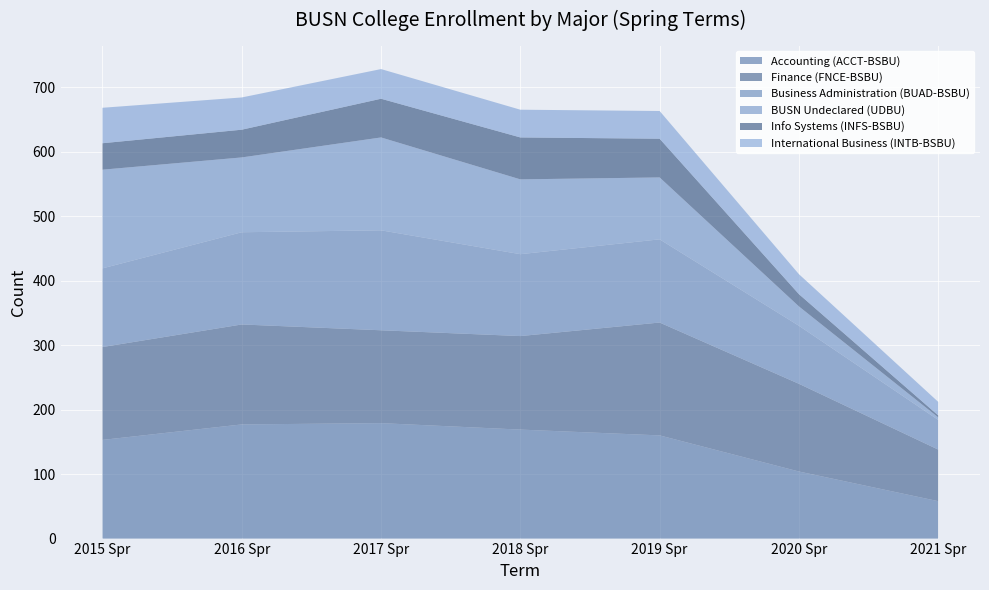

Reading right to left, what are all the values shown in this chart?

Accounting (ACCT-BSBU): 2021 Spr=58	2020 Spr=104	2019 Spr=160	2018 Spr=169	2017 Spr=179	2016 Spr=177	2015 Spr=153
Finance (FNCE-BSBU): 2021 Spr=80	2020 Spr=136	2019 Spr=175	2018 Spr=145	2017 Spr=144	2016 Spr=155	2015 Spr=144
Business Administration (BUAD-BSBU): 2021 Spr=46	2020 Spr=90	2019 Spr=129	2018 Spr=127	2017 Spr=155	2016 Spr=143	2015 Spr=122
BUSN Undeclared (UDBU): 2021 Spr=4	2020 Spr=30	2019 Spr=96	2018 Spr=116	2017 Spr=144	2016 Spr=116	2015 Spr=153
Info Systems (INFS-BSBU): 2021 Spr=3	2020 Spr=19	2019 Spr=60	2018 Spr=65	2017 Spr=60	2016 Spr=43	2015 Spr=41
International Business (INTB-BSBU): 2021 Spr=21	2020 Spr=31	2019 Spr=43	2018 Spr=43	2017 Spr=46	2016 Spr=50	2015 Spr=55